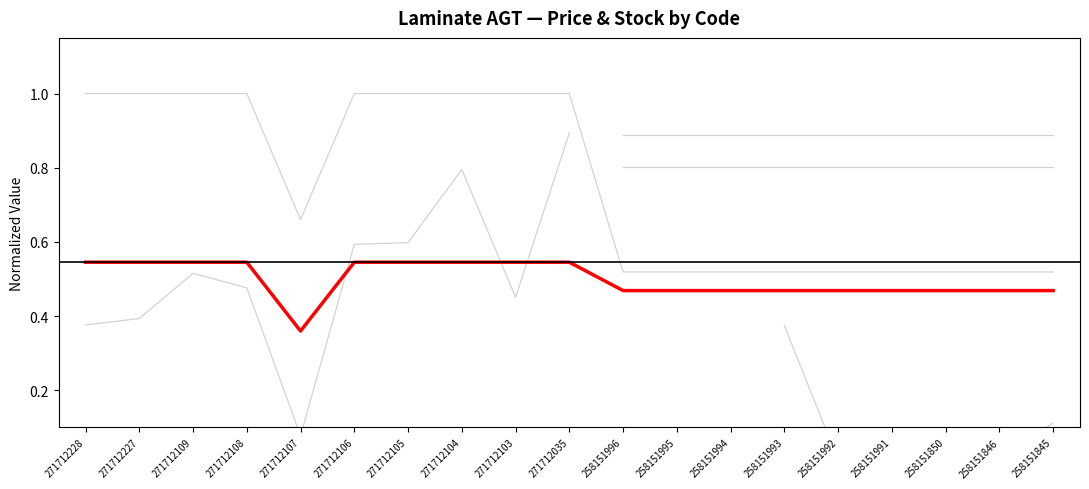

True or false: Стара доп. ціна and Ціна intersect in this chart.

False